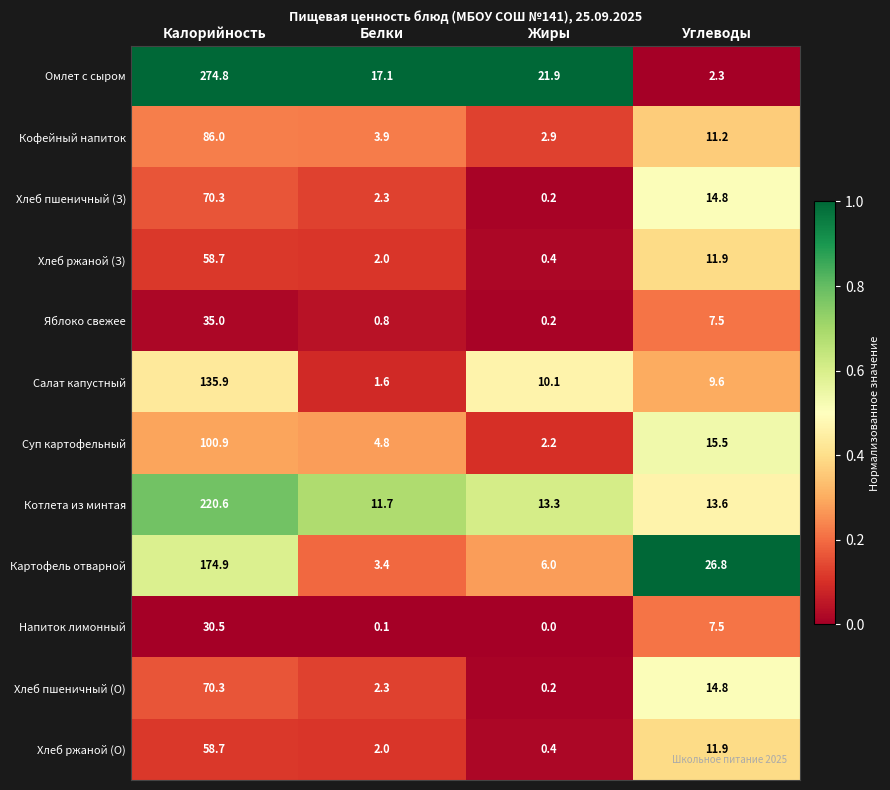

Which series changed the most between Калорийность and Белки?

Омлет с сыром